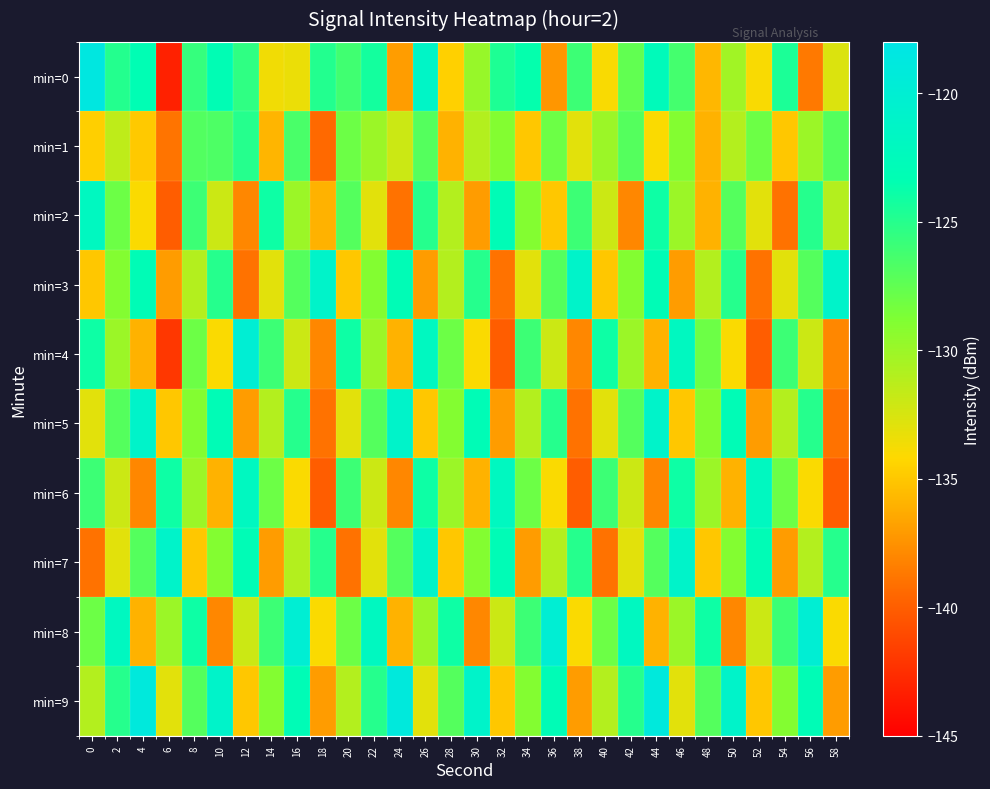

What is the total value across all series at 14?

-1303.5